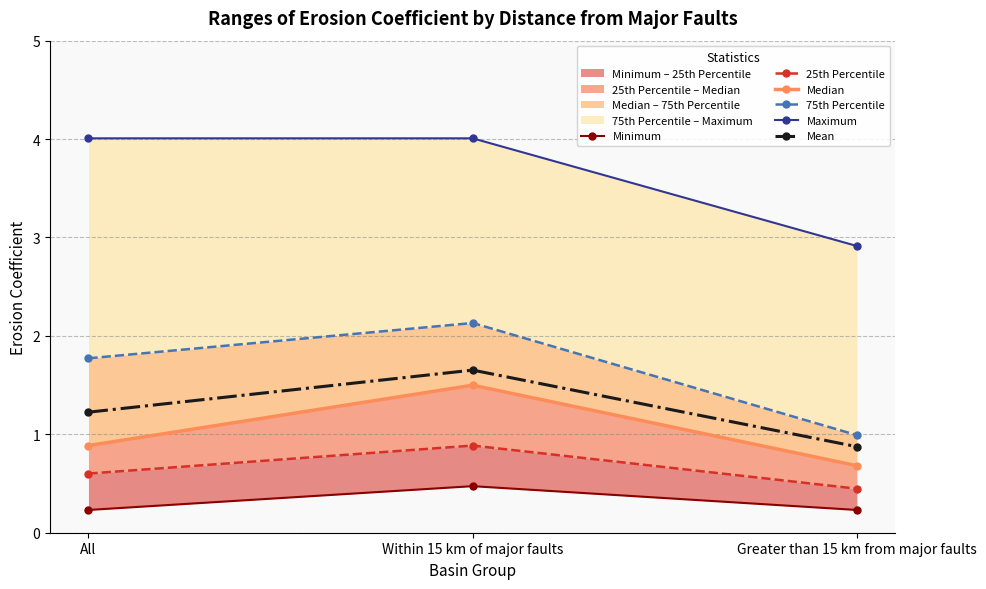

Where is Maximum nearest to the value 3?

Greater than 15 km from major faults